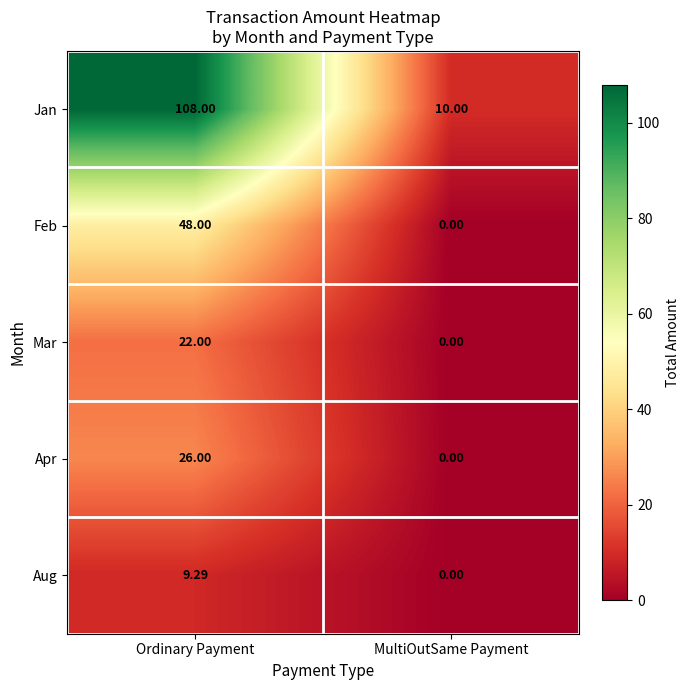

Count the number of categories in the chart.

2